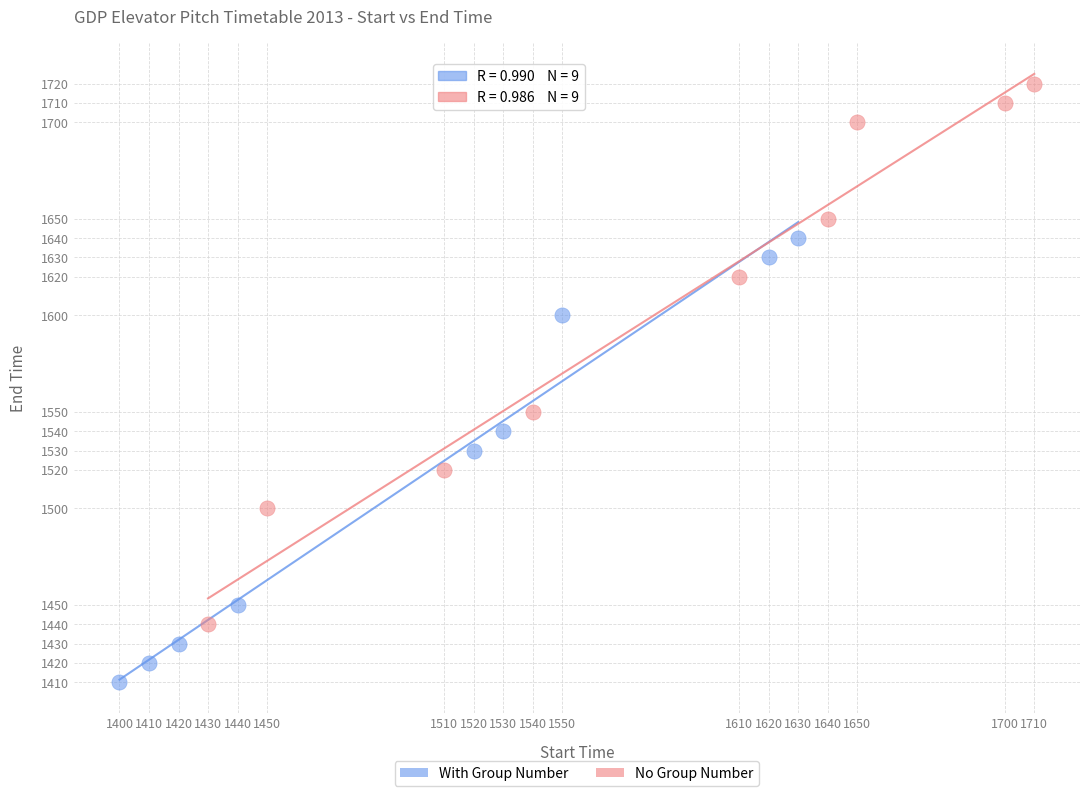

Which series reaches the maximum Y coordinate?

No Group Number